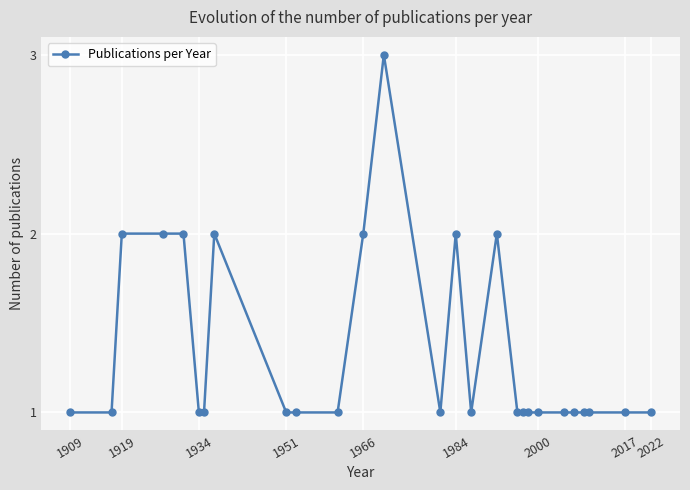

What is the maximum value shown in the chart?

3